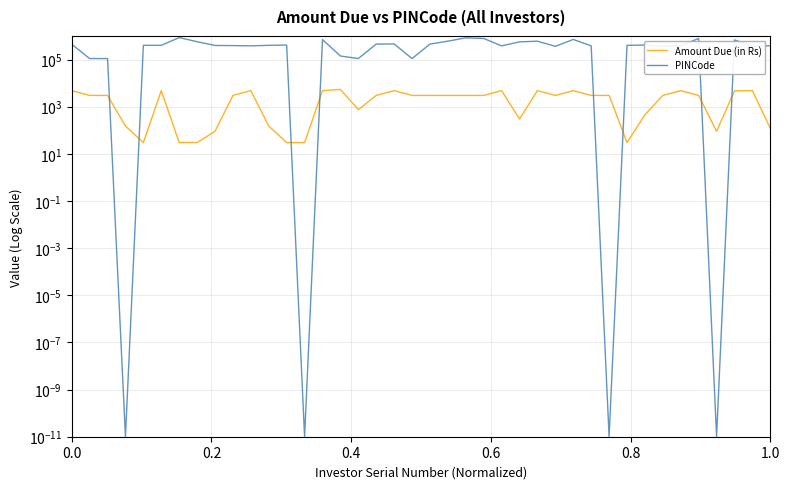

What is the value of the PINCode point at the 7th from the left?

851135.0